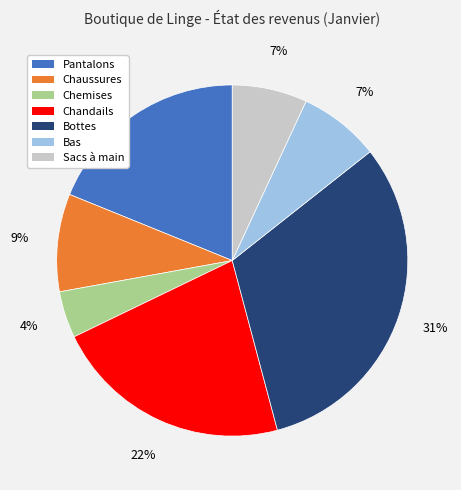

How many slices are in this pie chart?

7